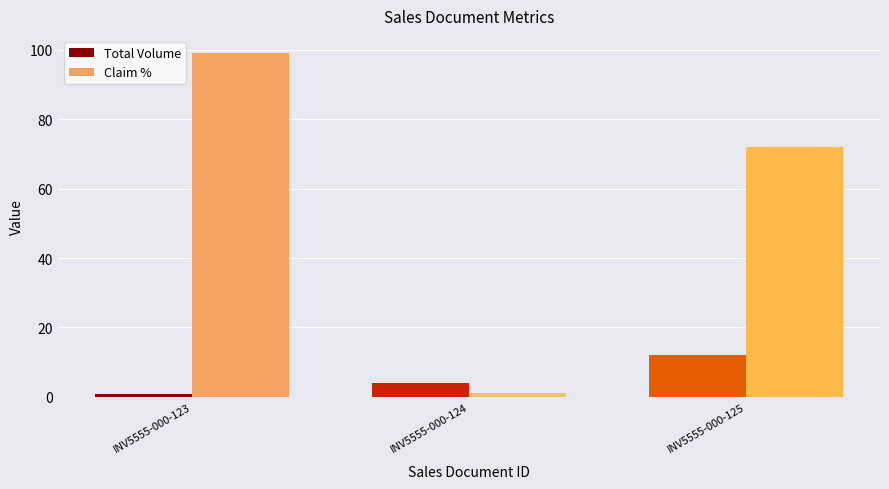

What is the difference between the highest and lowest values at INV5555-000-125?

60.0